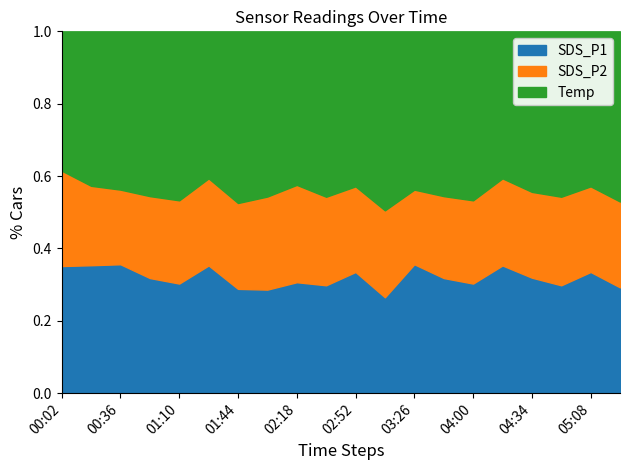

What position from the left is 03:26?

13